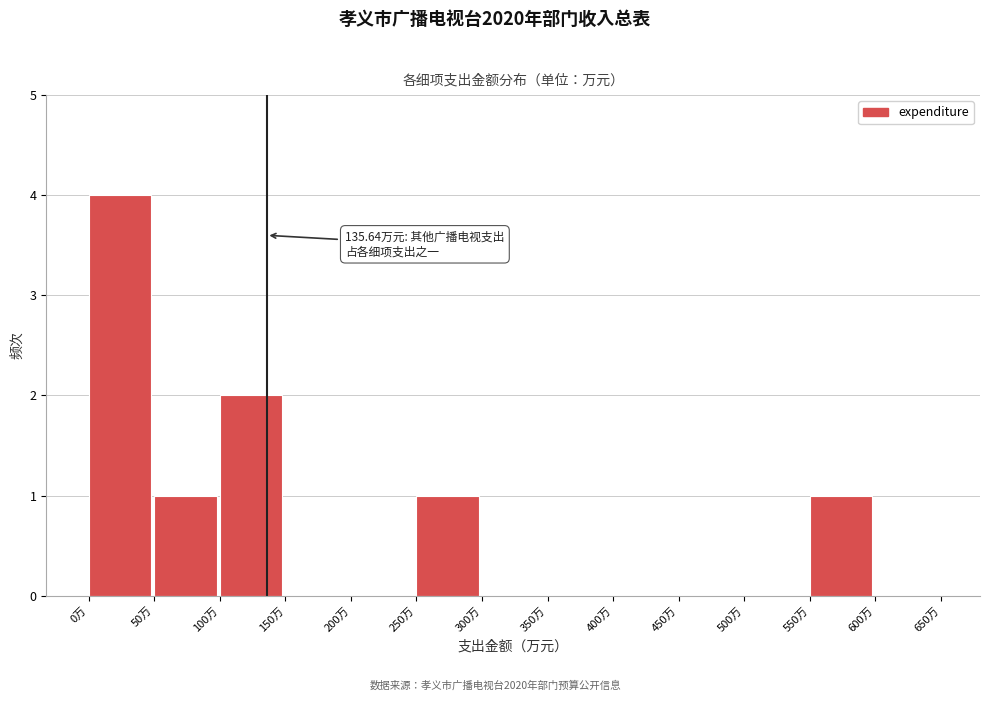

Over which range of the x-axis is the bar tallest?

0 to 50